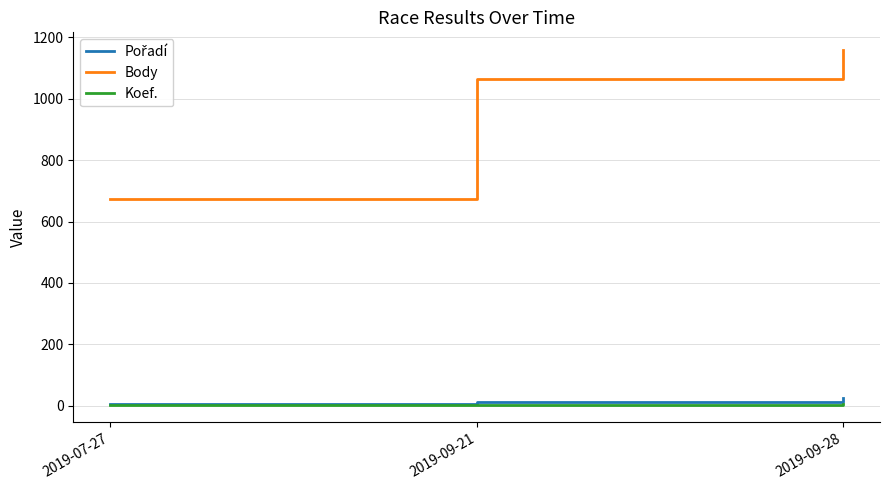

Is the value of Koef. at 2019-07-27 greater than the value of Body at 2019-09-28?

No